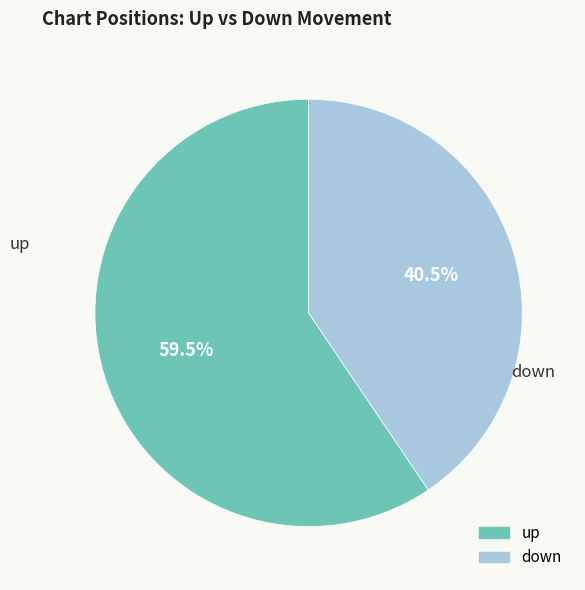

To the nearest percent, what is the combined percentage of down and up?

100%